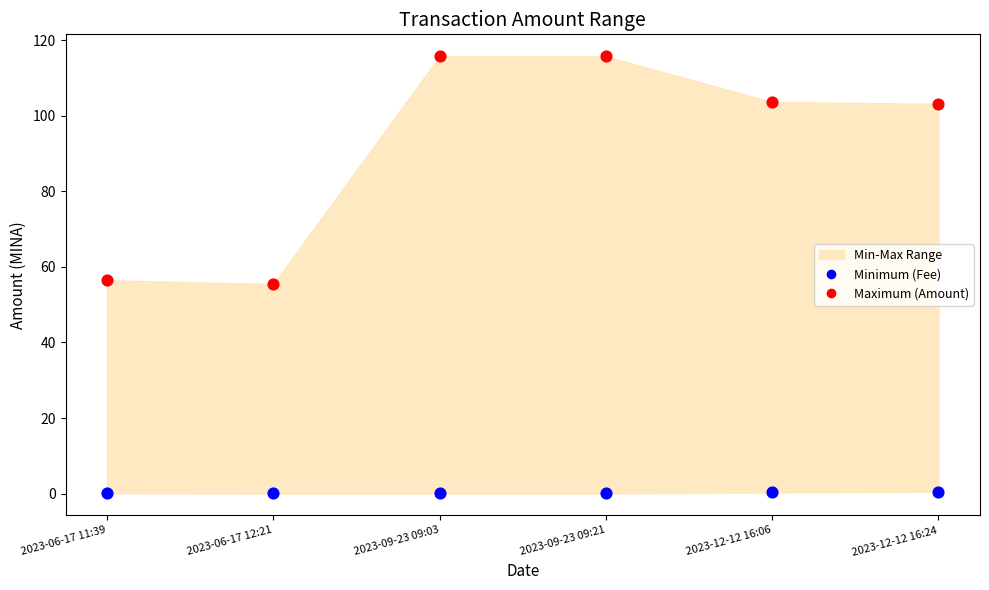

Which series reaches the minimum Y coordinate?

Minimum (Fee)